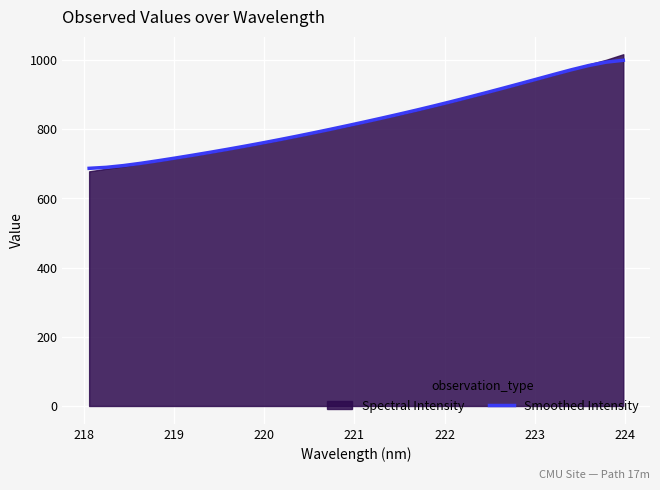

How many values are below 821?

16